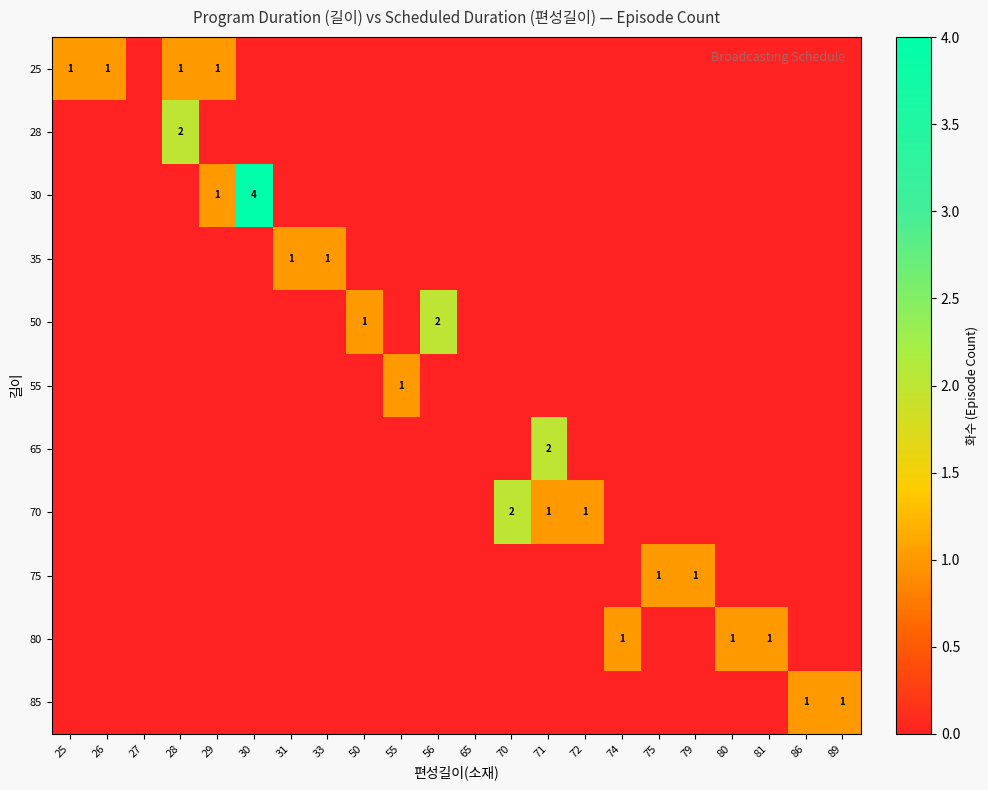

The 80 series shows 0 at 25. True or false?

True